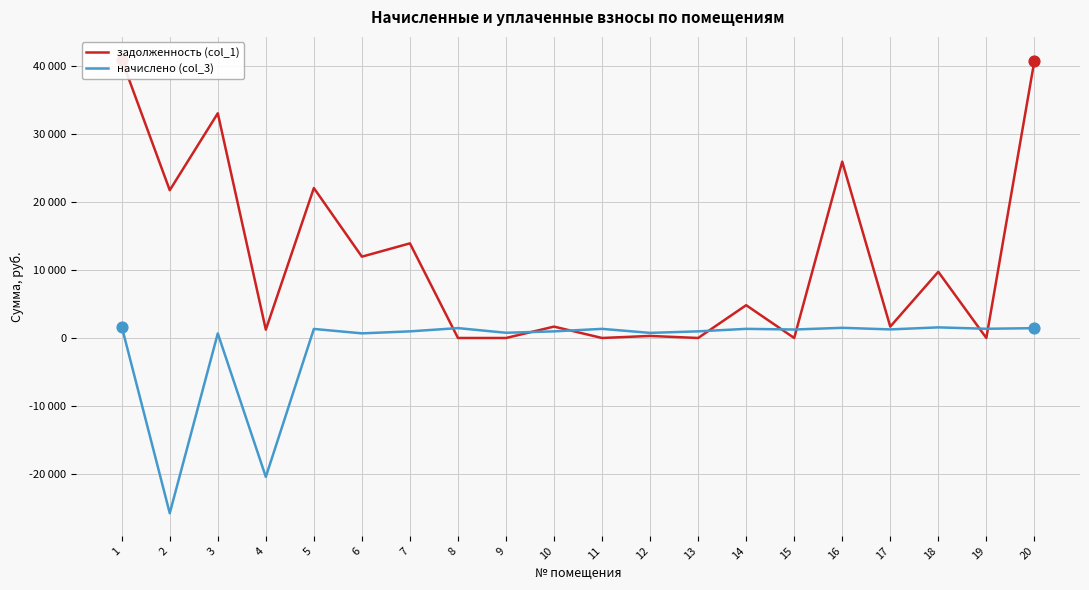

At how many categories does at least one series exceed 17383?

6